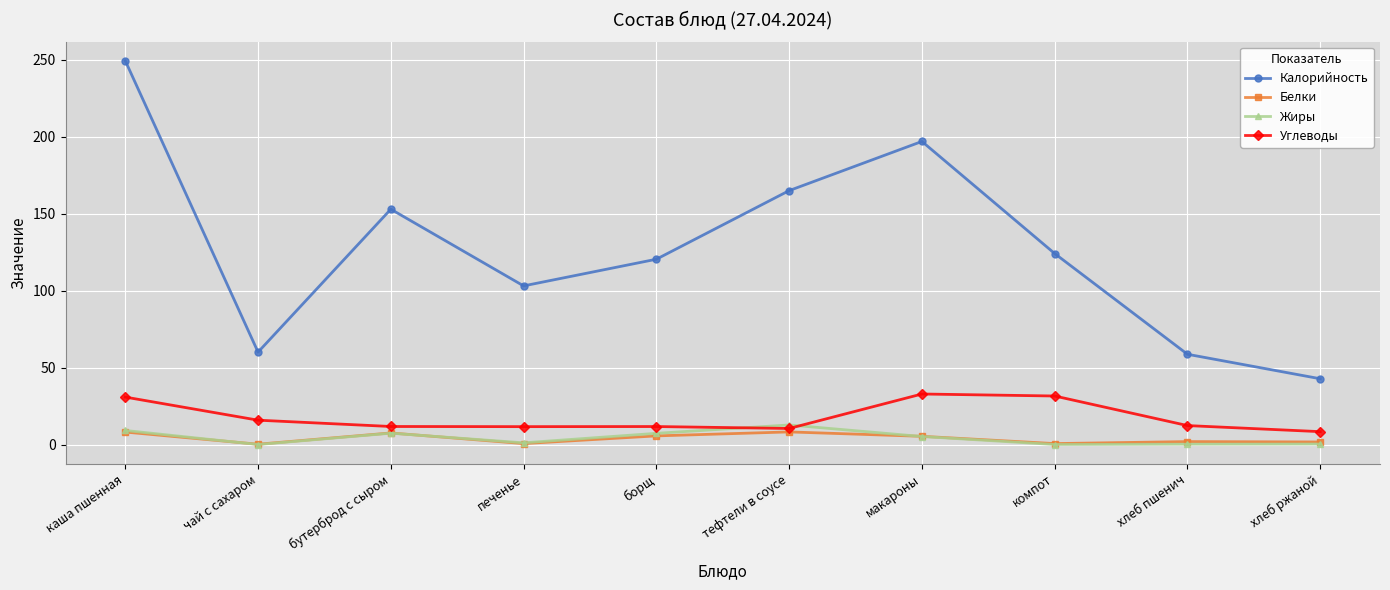

Is the value of Калорийность at чай с сахаром greater than the value of Белки at чай с сахаром?

Yes